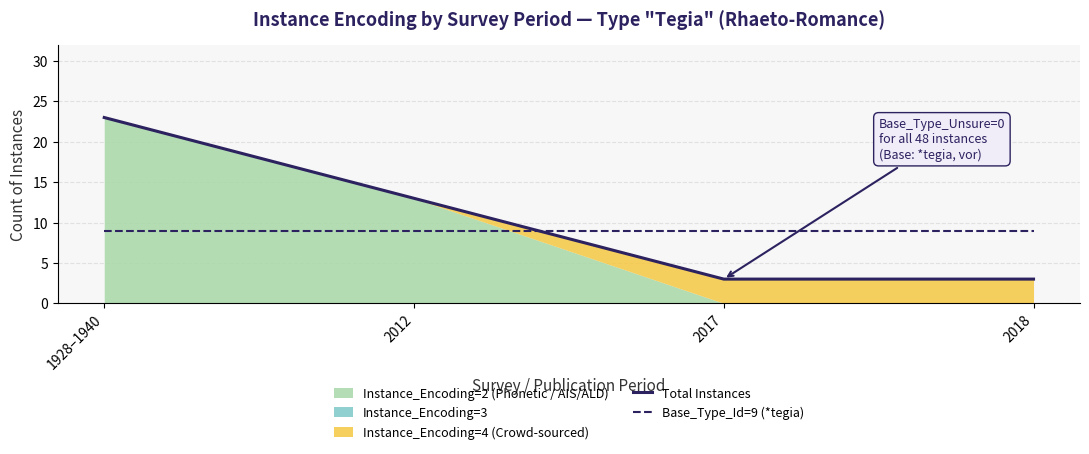

True or false: Total Instances and Base_Type_Id=9 (*tegia) cross at least once.

True